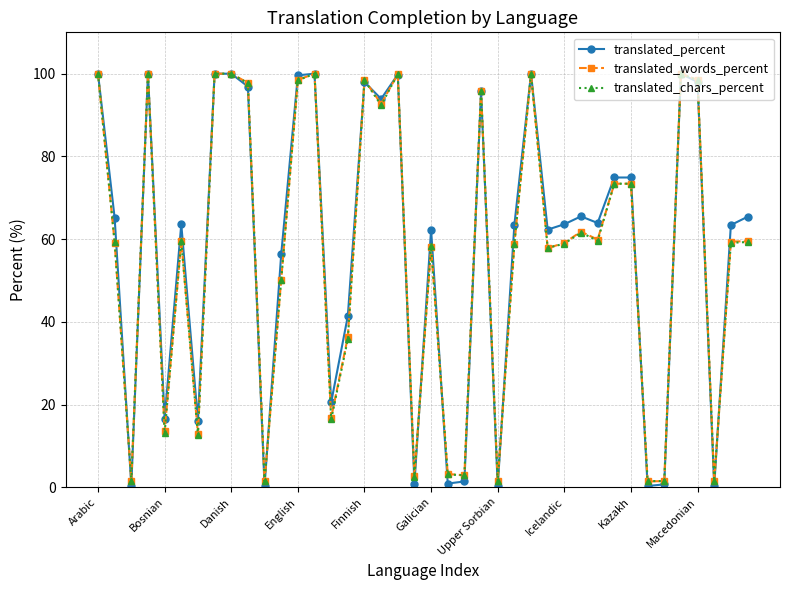

Which series has the widest spread of values?

translated_percent